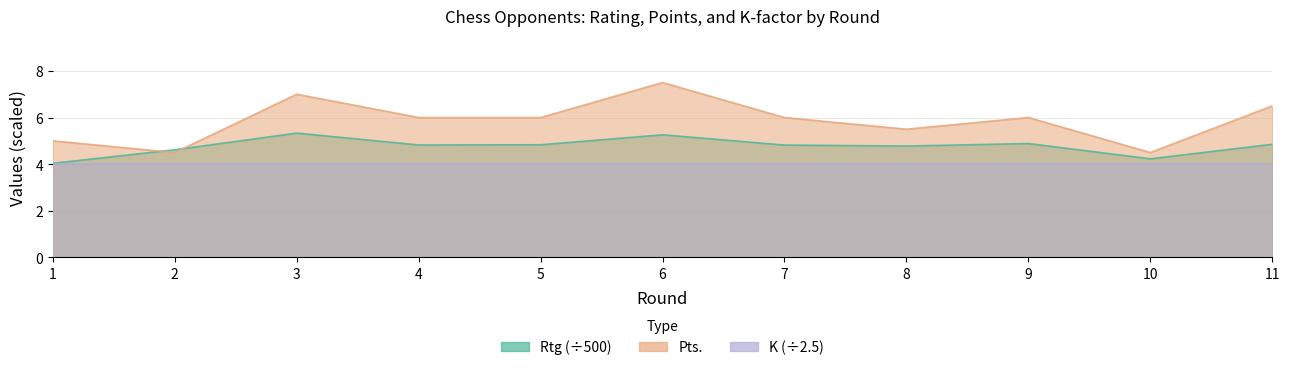

Which series has the largest range (max minus min)?

Pts.